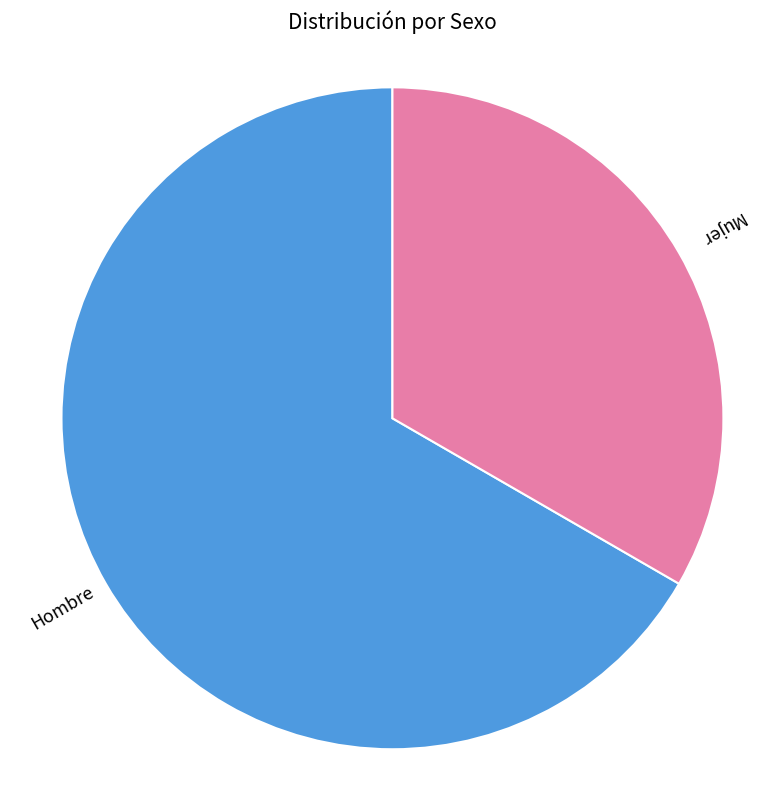

Which slice is the smallest?

Mujer